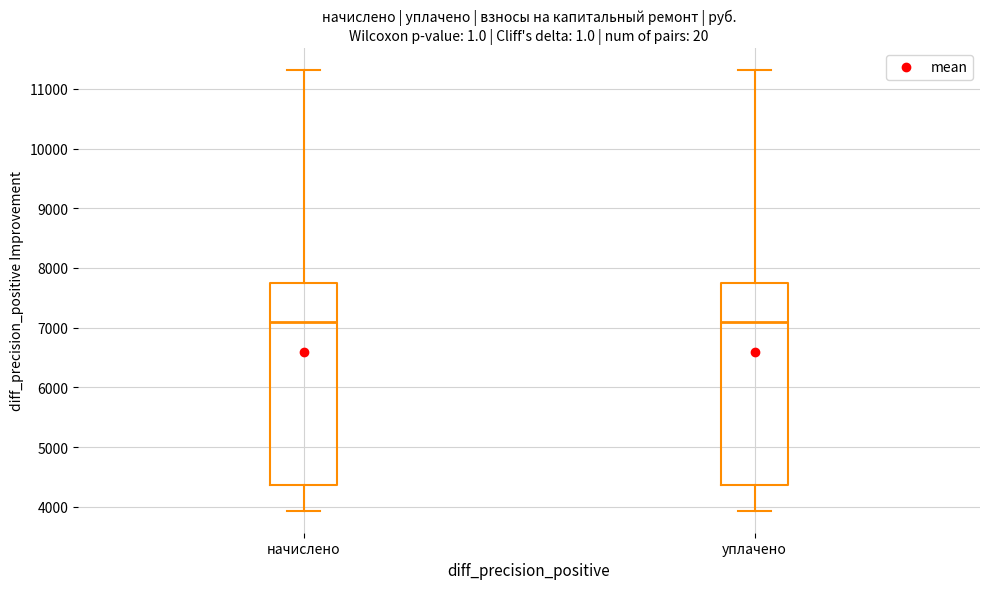

Where does the lower whisker of the box for уплачено end on the y-axis? The values are not printed on the chart, so give them approximately, as read against the axis.

3900